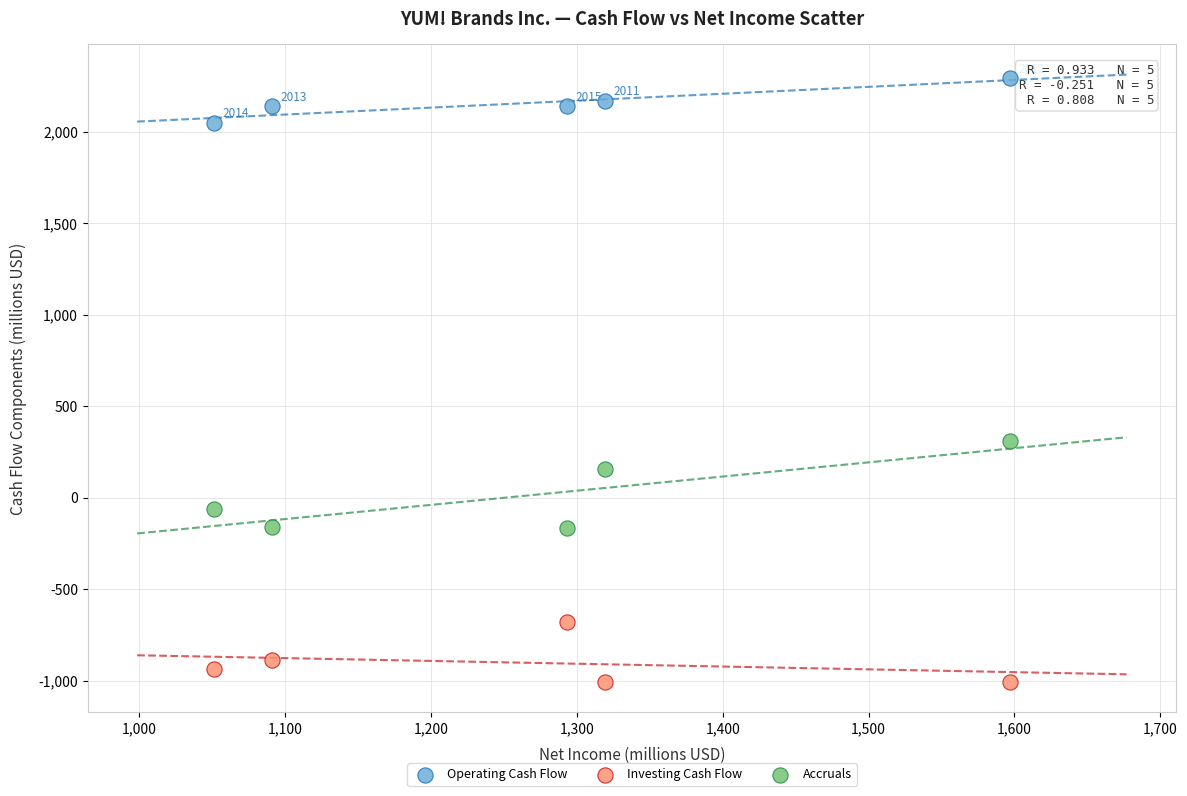

Which series contains the highest Y value?

Operating Cash Flow